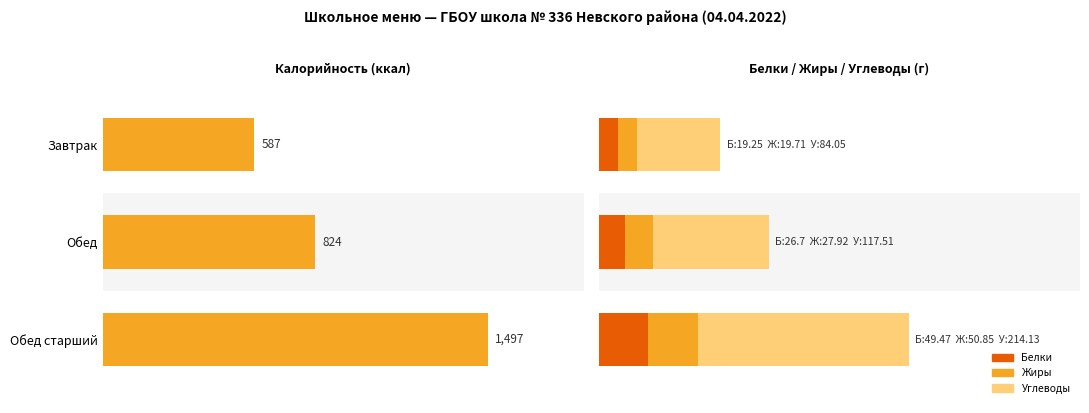

What is the sum of all Белки values?

95.4